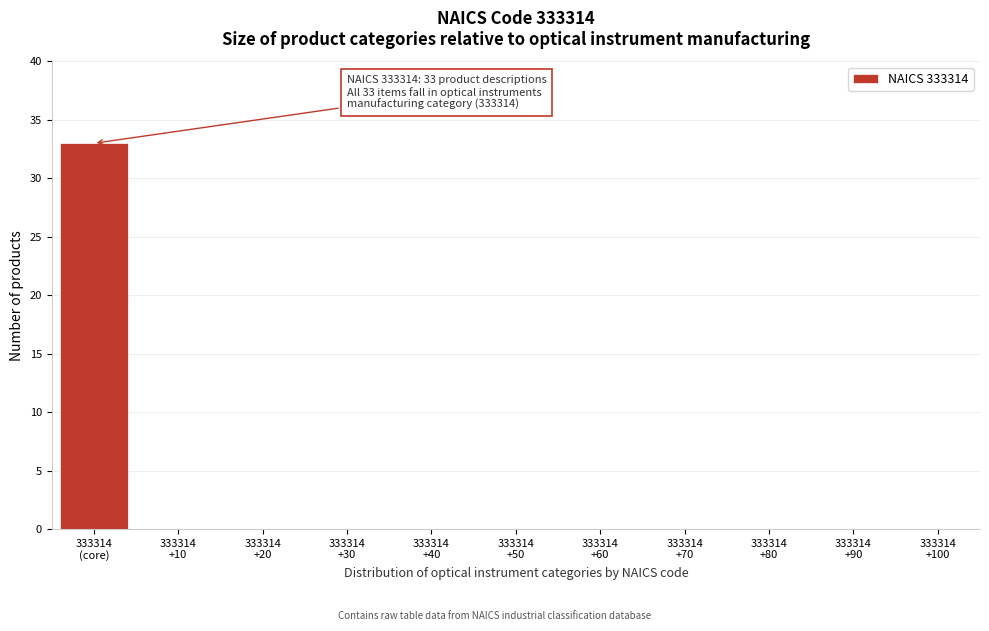

What is the sum of all values?

33